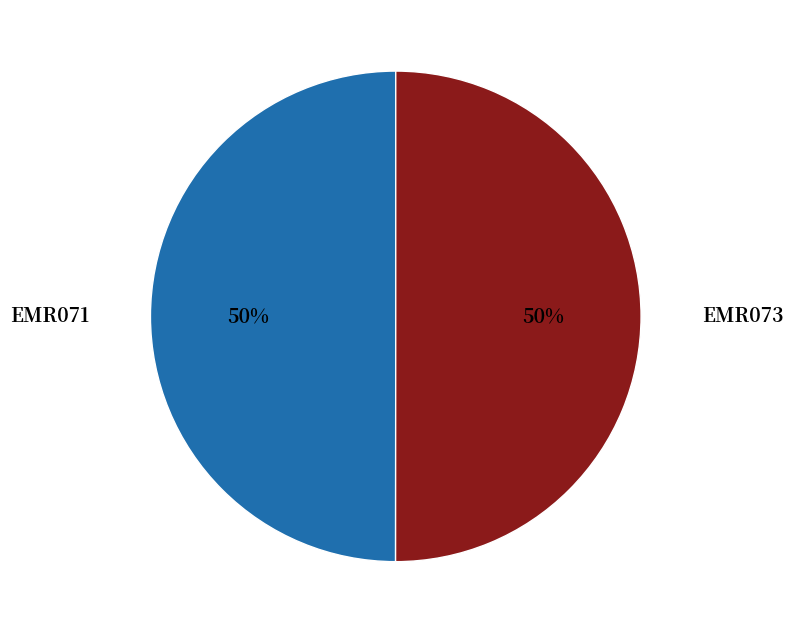

Combined, do EMR073 and EMR071 account for over 50%?

Yes